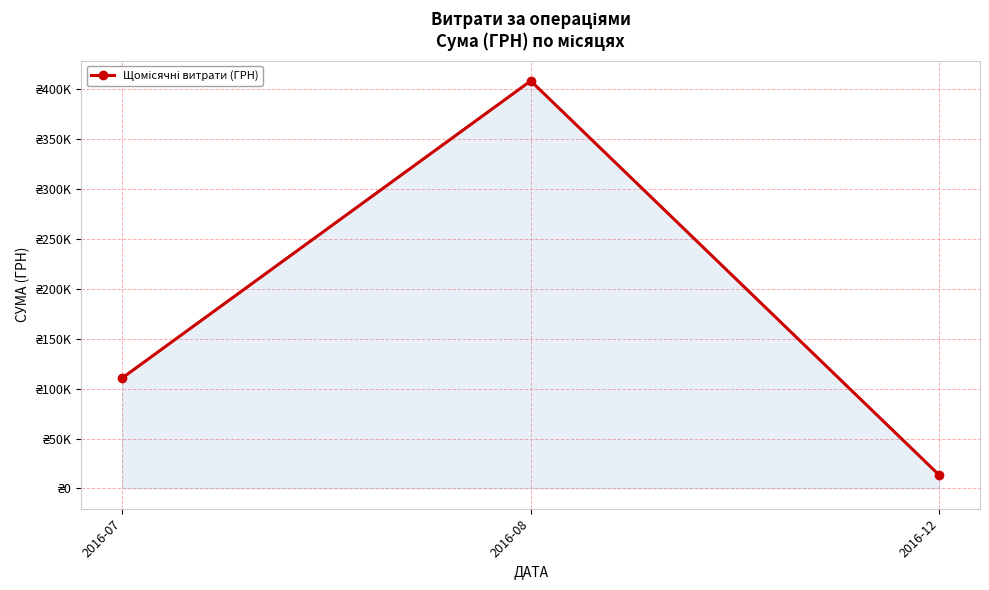

Approximately how many times larger is the value at 2016-07 compared to 2016-08?

0.3